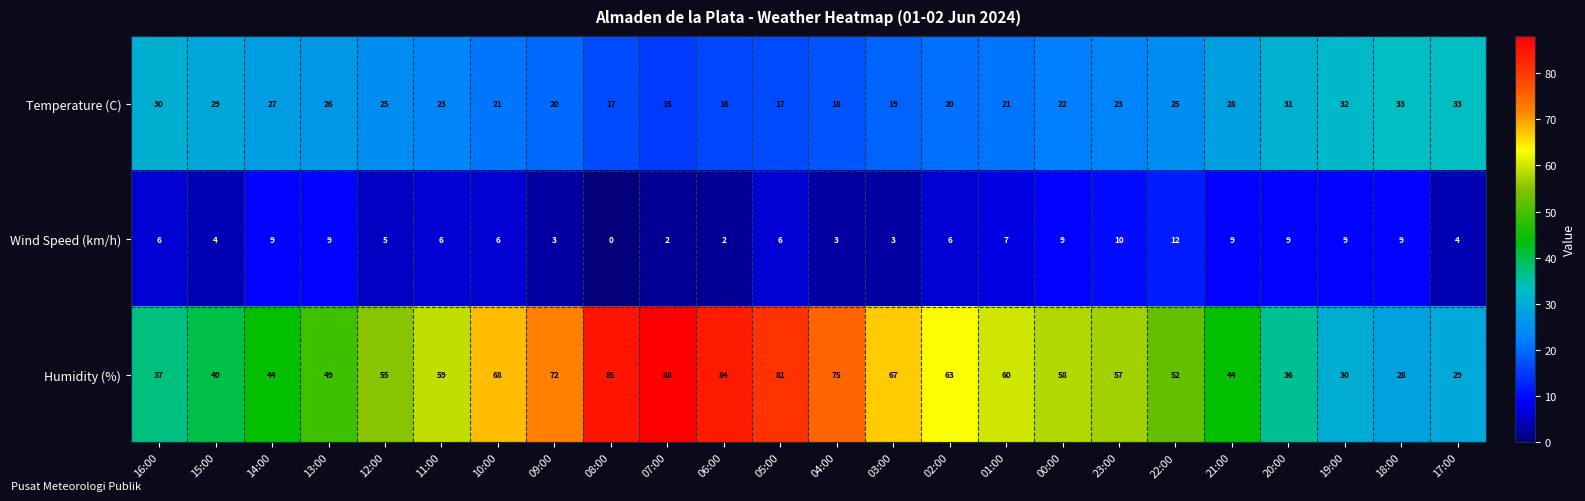

What is the difference between the maximum and minimum values in the Wind Speed (km/h) series?

12